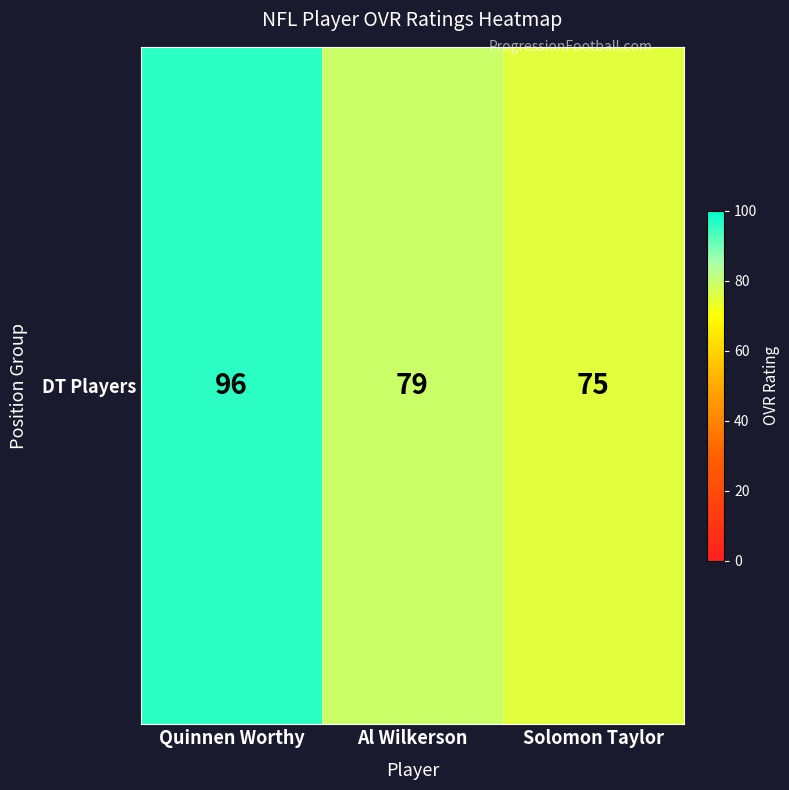

At which category does the chart reach its peak across all series?

Quinnen Worthy